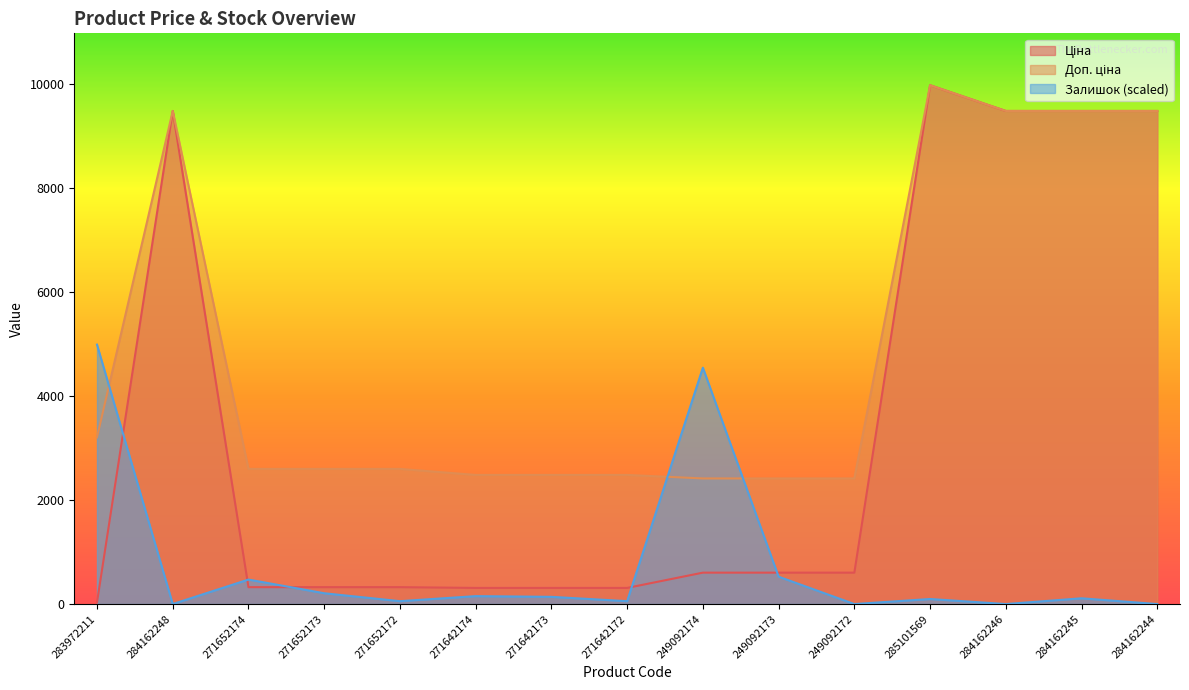

How many lines are shown in the chart?

3